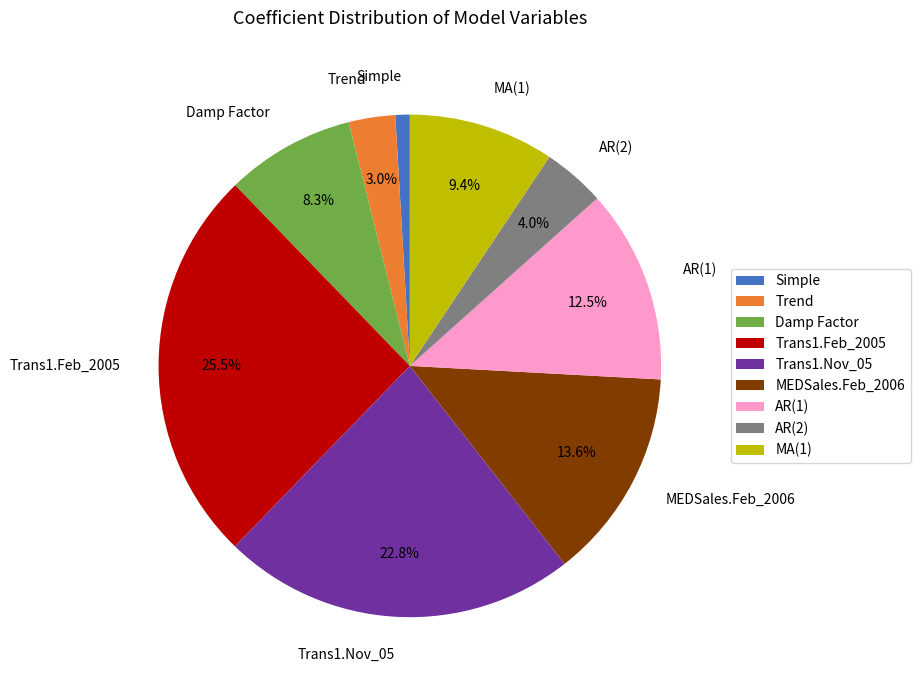

The Trans1.Nov_05 slice represents 23% of the pie. True or false?

True